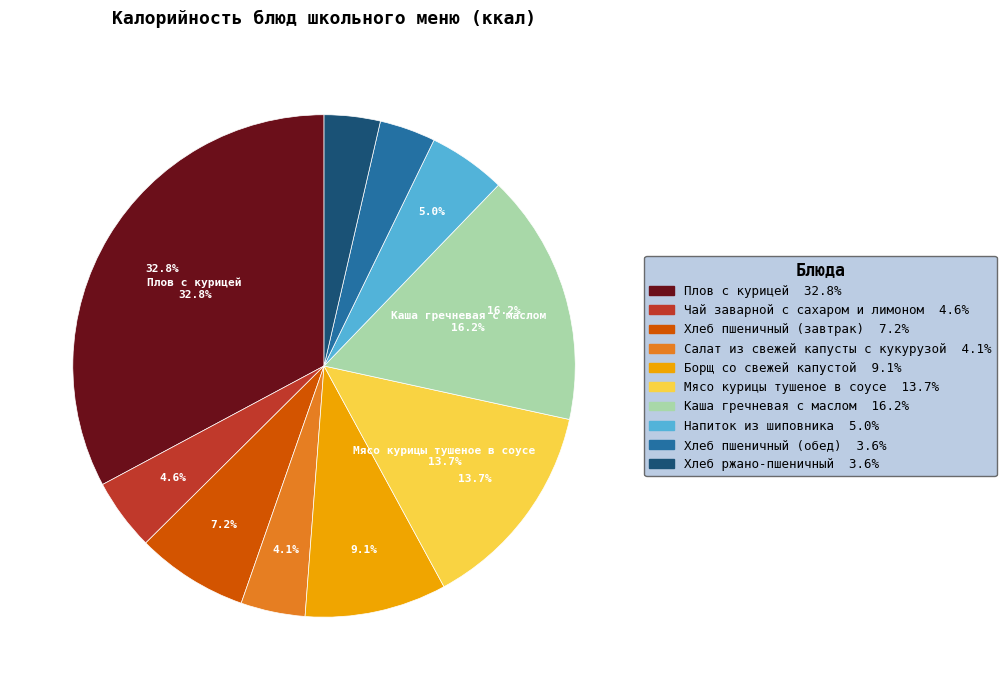

Rank the categories by value from highest to lowest.

Плов с курицей, Каша гречневая с маслом, Мясо курицы тушеное в соусе, Борщ со свежей капустой, Хлеб пшеничный (завтрак), Напиток из шиповника, Чай заварной с сахаром и лимоном, Салат из свежей капусты с кукурузой, Хлеб пшеничный (обед), Хлеб ржано-пшеничный